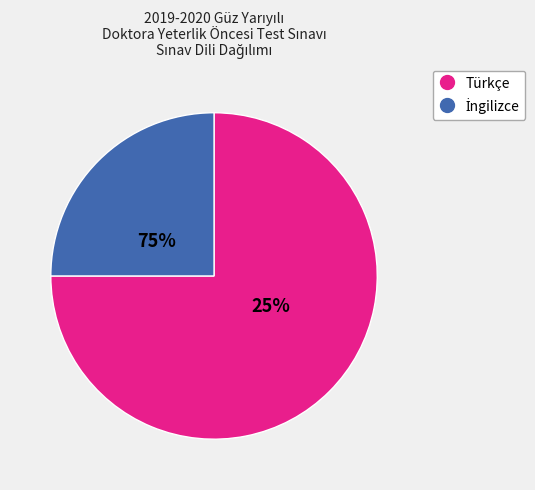

Between İngilizce and Türkçe, which is larger?

Türkçe